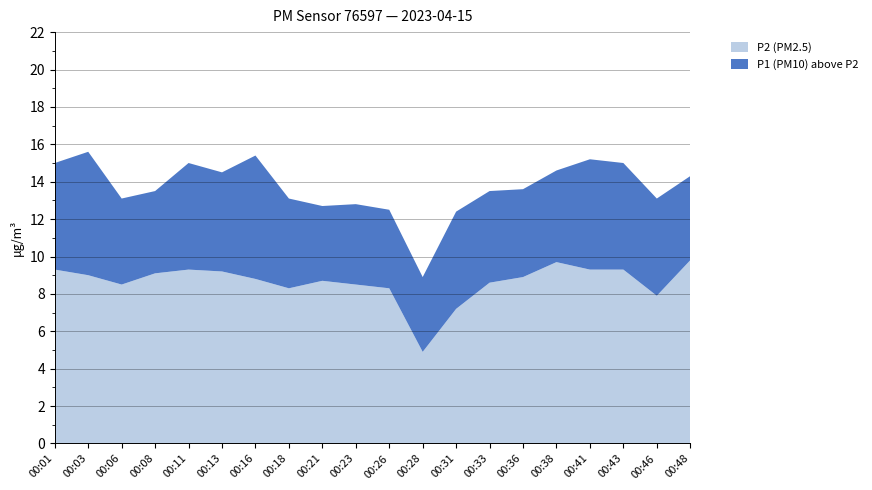

Reading left to right, transcribe all the data shown in this chart.

P1: 15.0	15.6	13.1	13.5	15.0	14.5	15.4	13.1	12.7	12.8	12.5	8.9	12.4	13.5	13.6	14.6	15.2	15.0	13.1	14.3
P2: 9.3	9.0	8.5	9.1	9.3	9.2	8.8	8.3	8.7	8.5	8.3	4.9	7.2	8.6	8.9	9.7	9.3	9.3	7.9	9.8